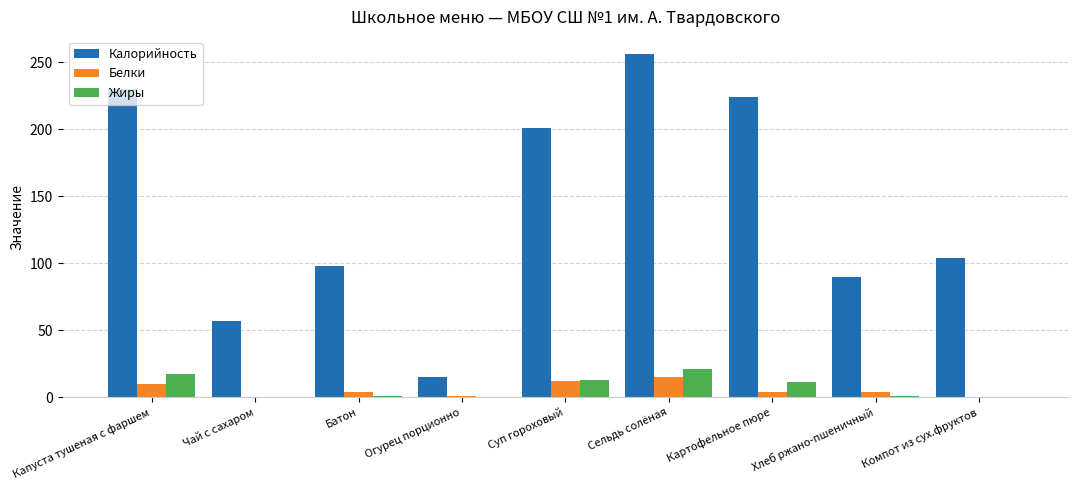

The Жиры series shows 11.0 at Картофельное пюре. True or false?

True